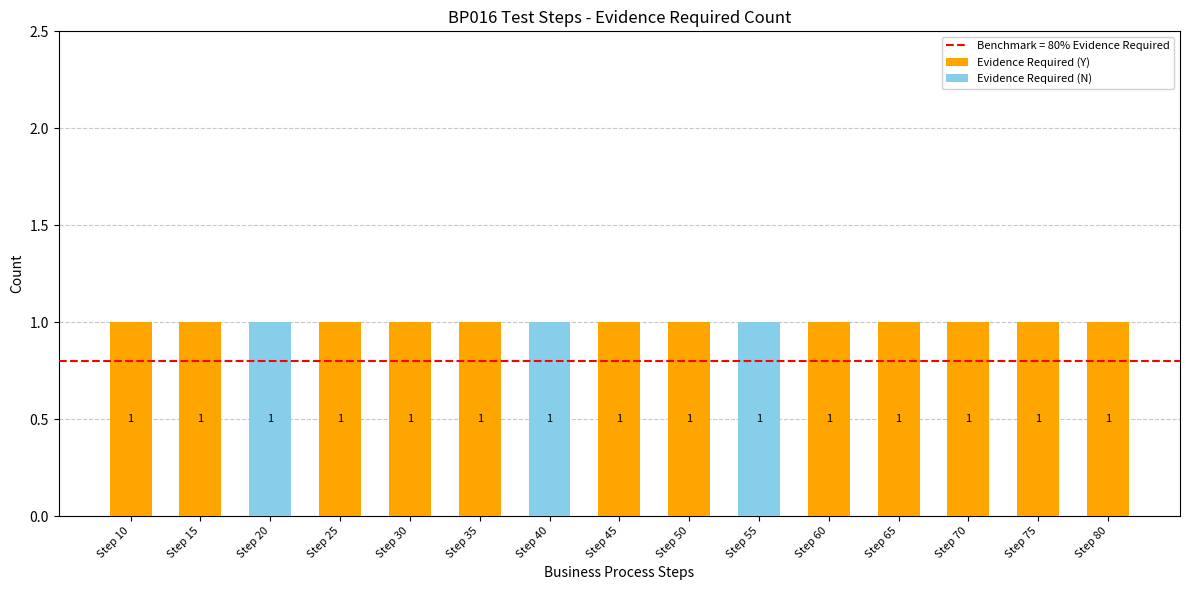

How many Evidence Required (Y) values are between 1 and 2?

12